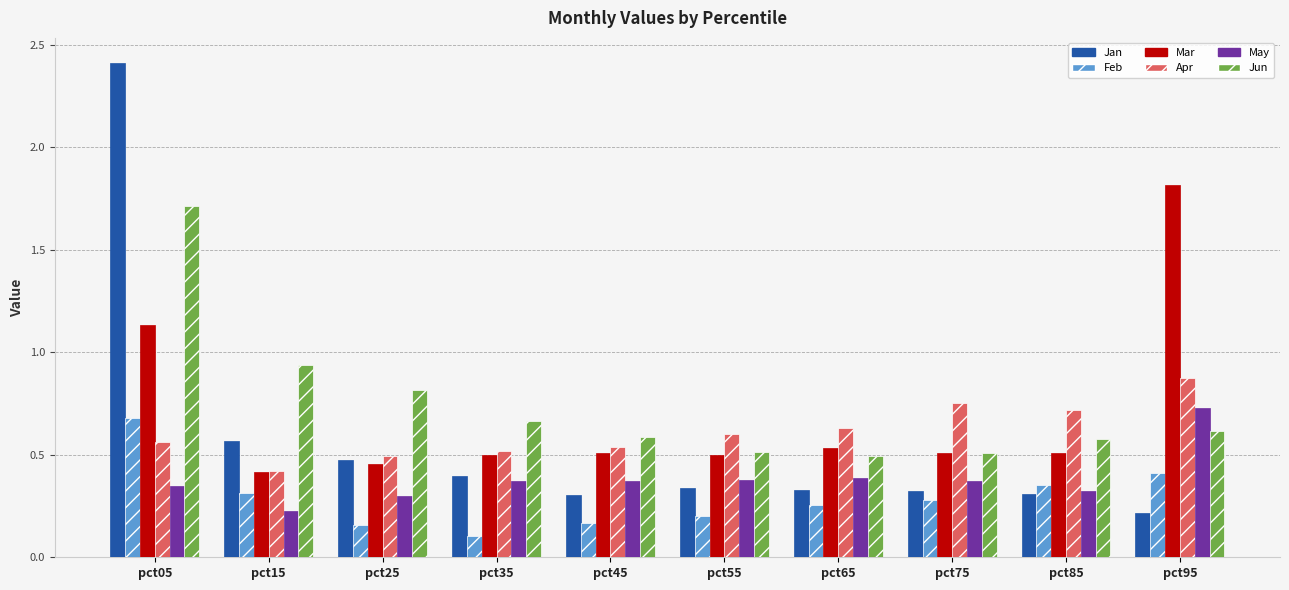

How many Feb values are between 0 and 1?

10